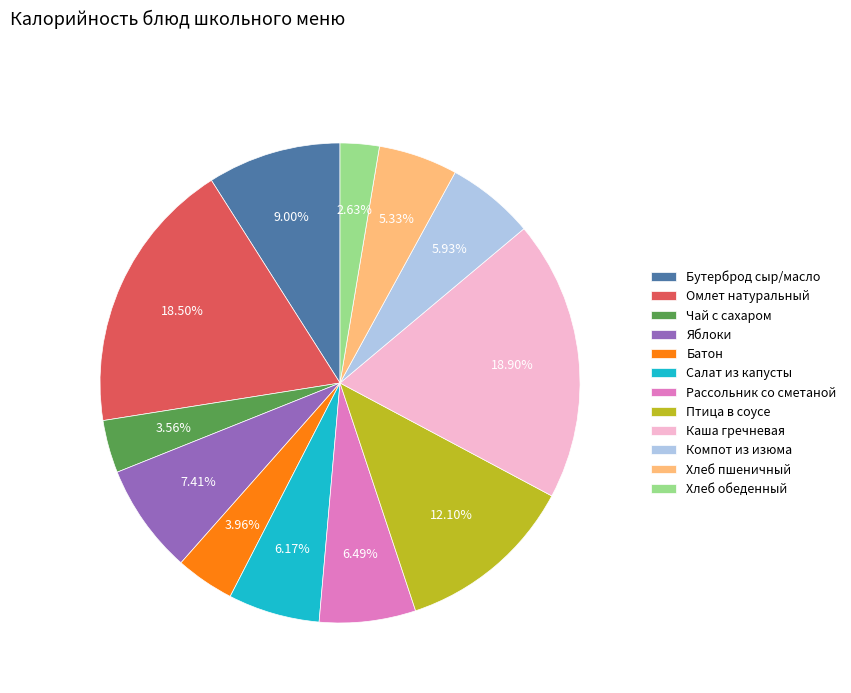

Combined, do Яблоки and Птица в соусе account for over 50%?

No